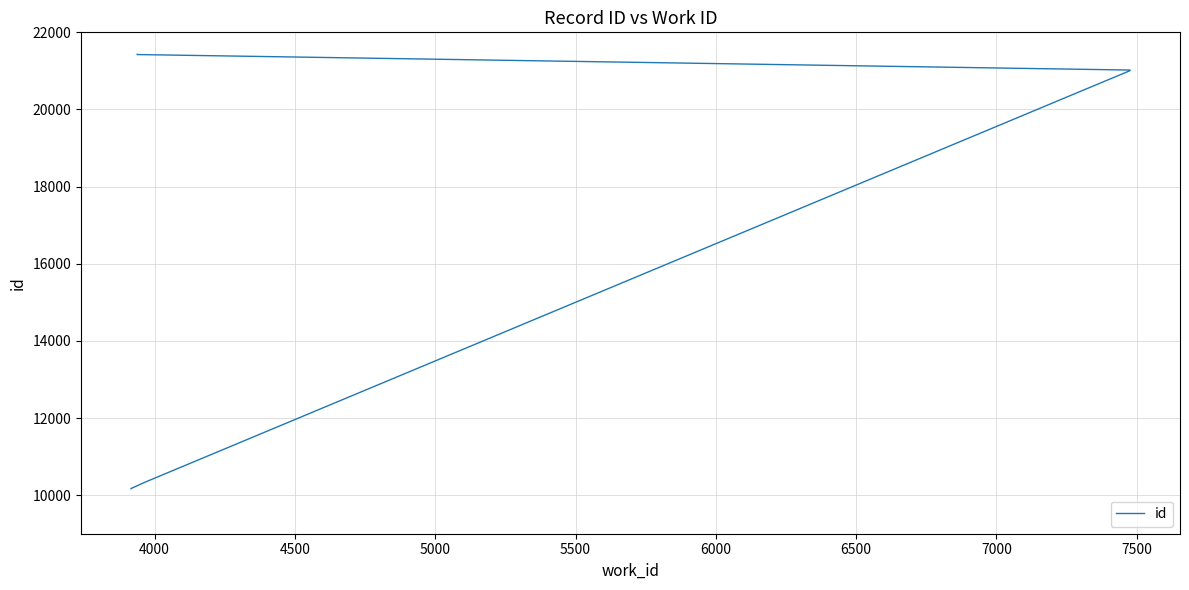

What is the difference between the maximum and minimum values?

11261